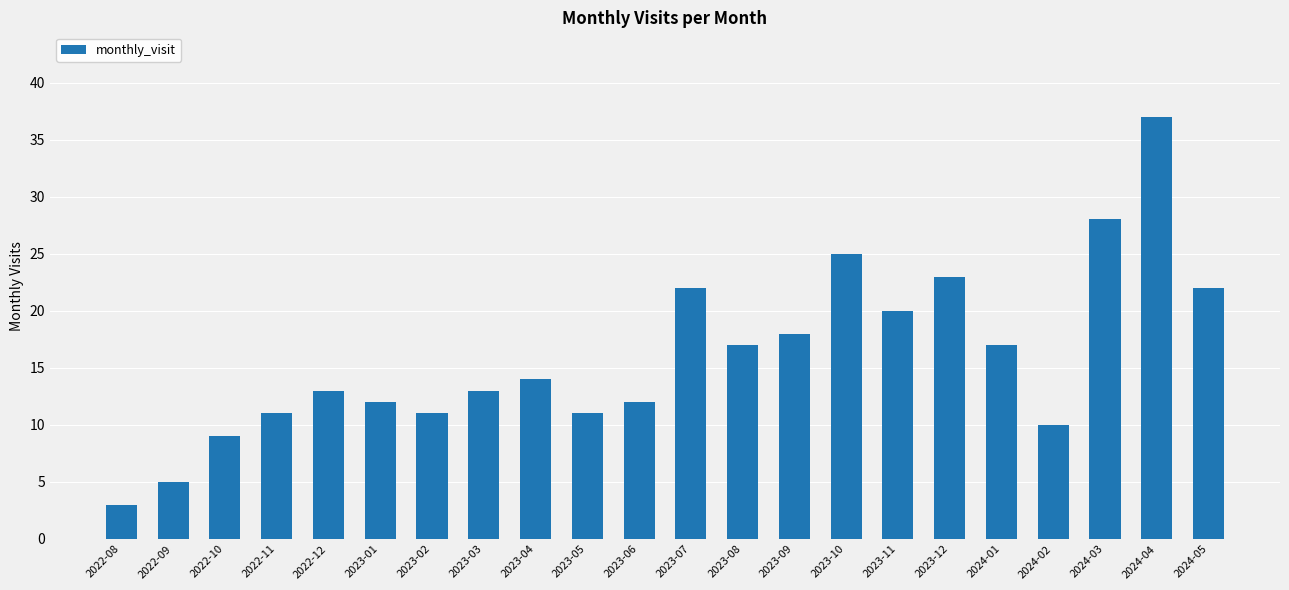

What is the greatest value displayed?

37